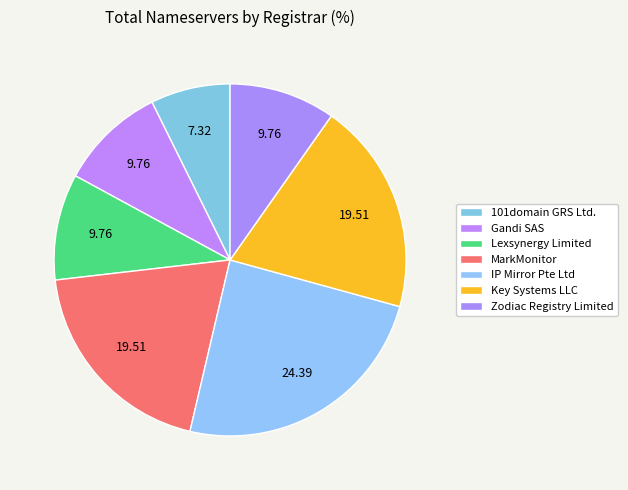

Approximately how many times larger is the value at MarkMonitor compared to 101domain GRS Ltd.?

2.7